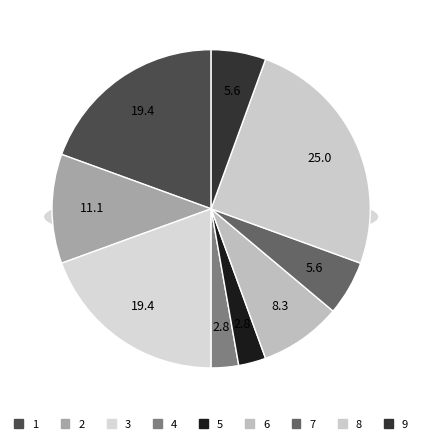

To the nearest percent, what is the difference between the 8 and 2 slice percentages?

14%